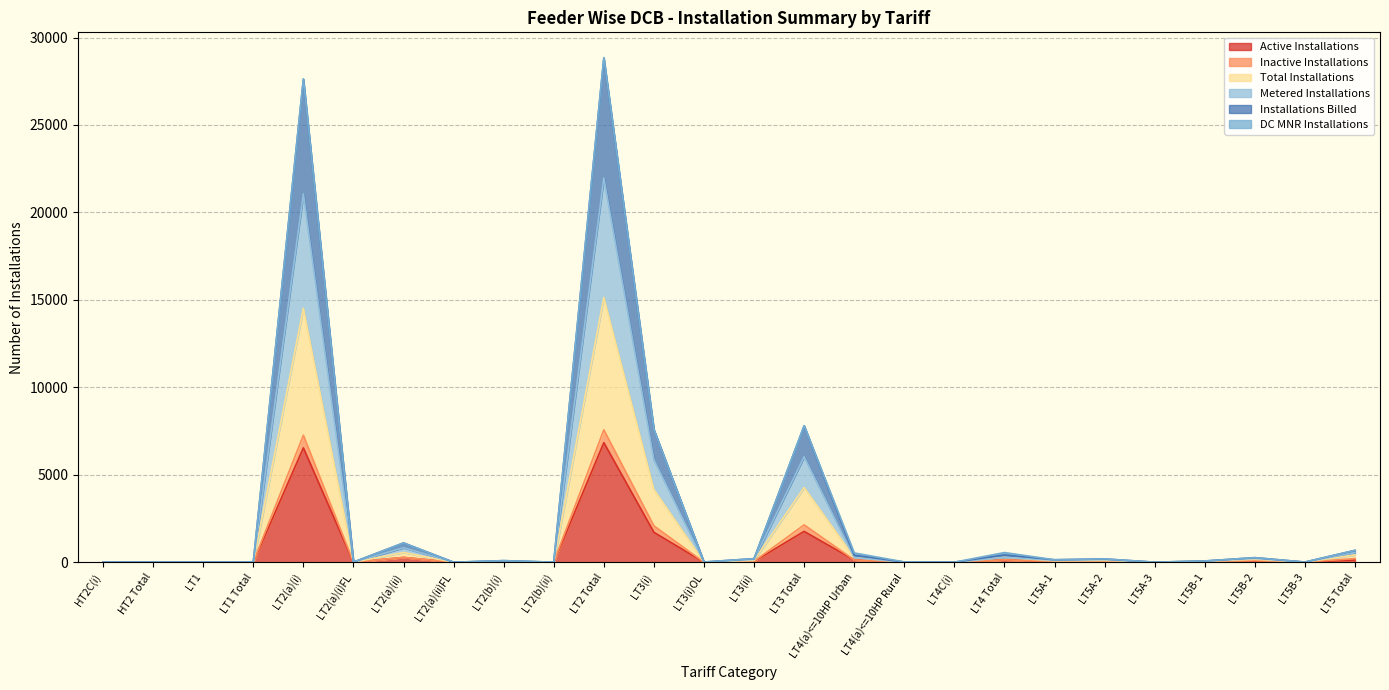

What is the highest value of the Active Installations series?

6836